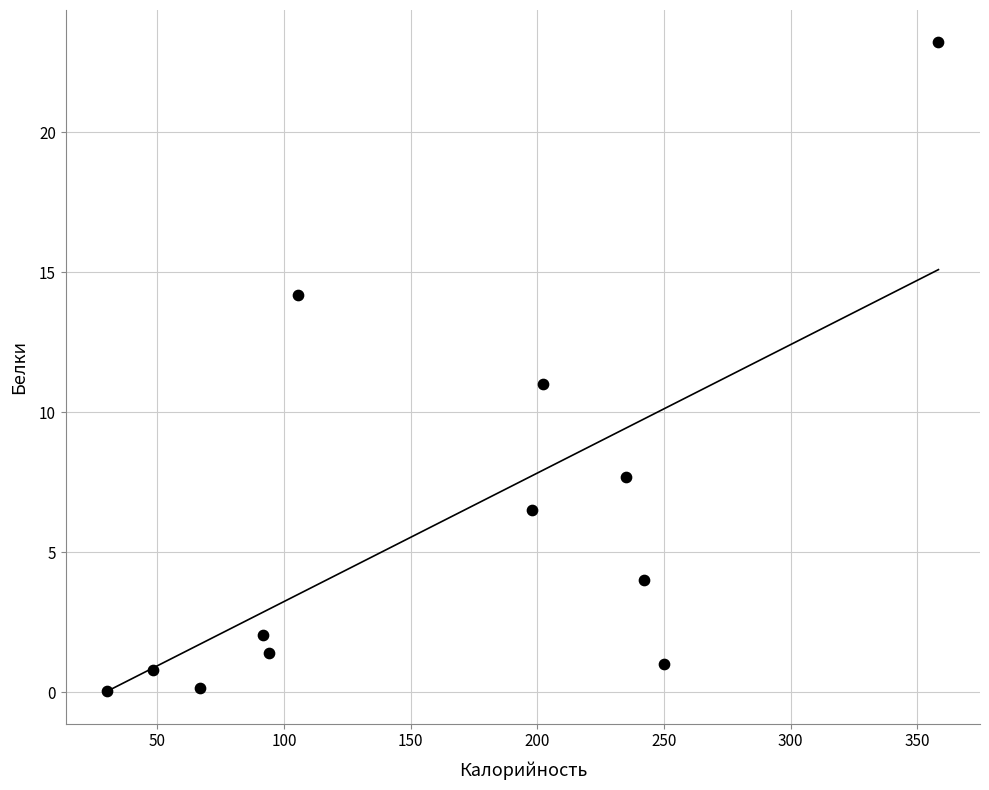

What is the average X value?

160.1